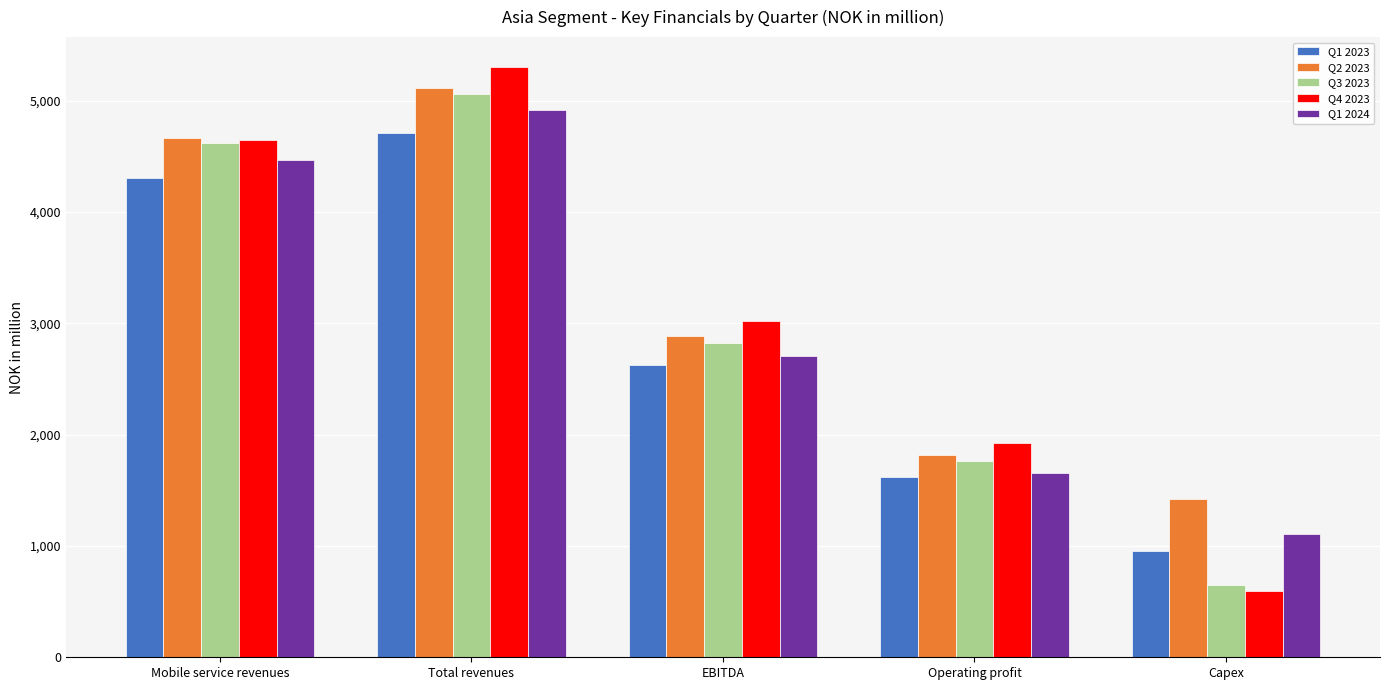

Reading right to left, list all the values displayed in this chart.

Q1 2023: Capex=957.1	Operating profit=1622.3	EBITDA=2623.2	Total revenues=4711.5	Mobile service revenues=4303.0
Q2 2023: Capex=1422.9	Operating profit=1821.8	EBITDA=2887.5	Total revenues=5119.5	Mobile service revenues=4666.3
Q3 2023: Capex=647.0	Operating profit=1764.0	EBITDA=2825.1	Total revenues=5060.9	Mobile service revenues=4621.2
Q4 2023: Capex=599.5	Operating profit=1926.3	EBITDA=3018.0	Total revenues=5307.4	Mobile service revenues=4648.5
Q1 2024: Capex=1109.7	Operating profit=1652.9	EBITDA=2705.9	Total revenues=4913.5	Mobile service revenues=4465.9